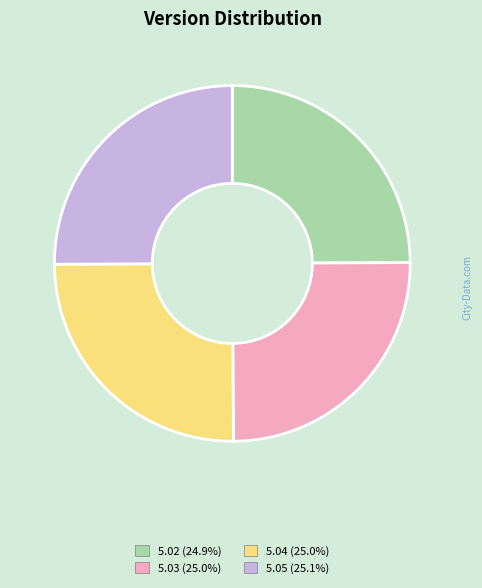

Does any single category account for the majority?

No